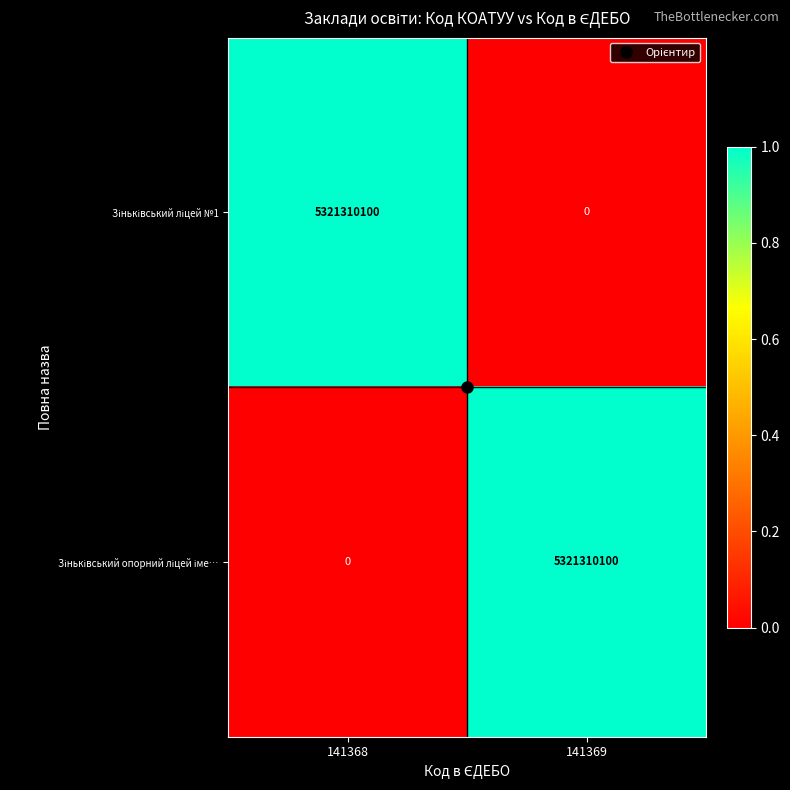

What is the difference between the highest and lowest values at 141369?

5321310100